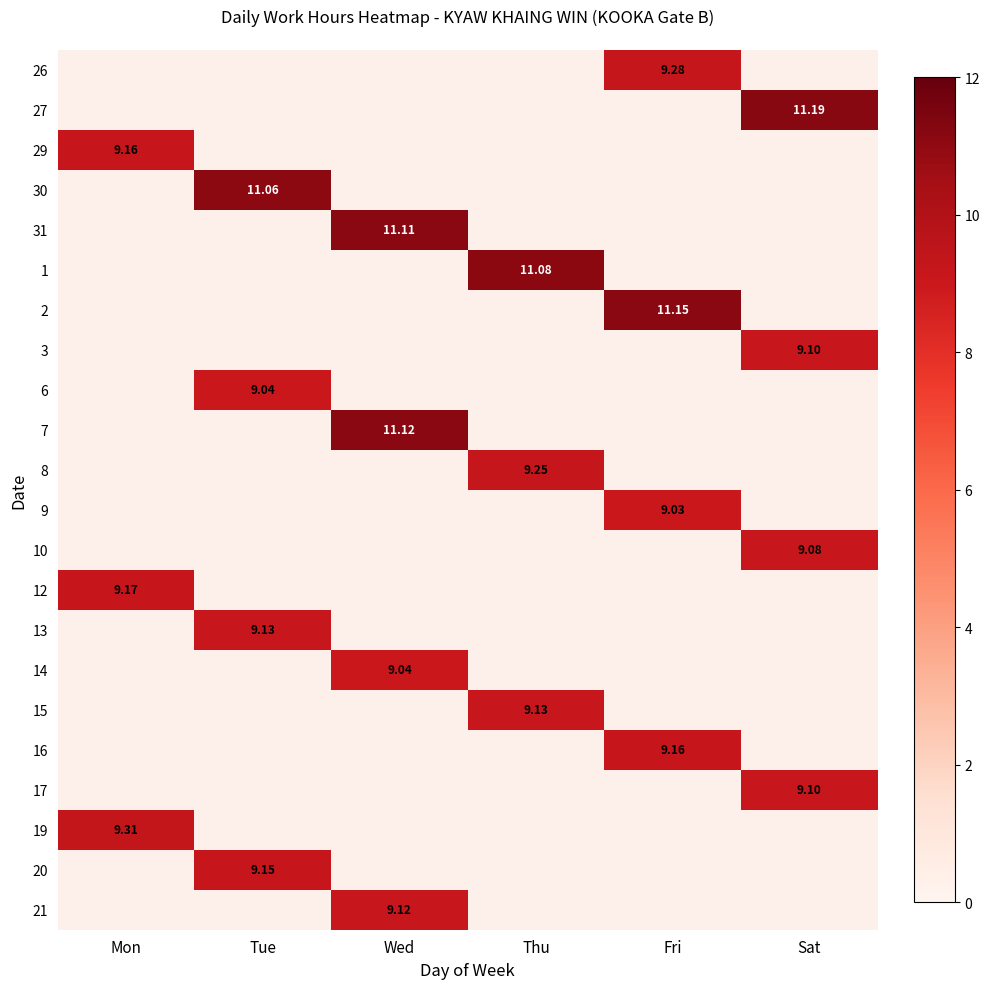

Between Sat and Mon, which is larger?

Mon